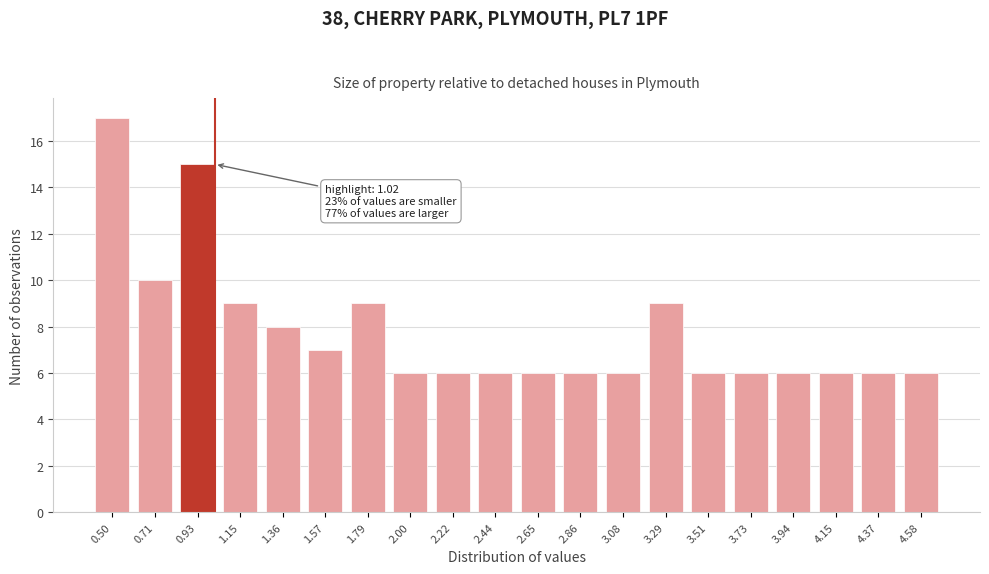

Reading right to left, transcribe all the data shown in this chart.

4.58=6	4.37=6	4.15=6	3.94=6	3.73=6	3.51=6	3.29=9	3.08=6	2.86=6	2.65=6	2.44=6	2.22=6	2.00=6	1.79=9	1.57=7	1.36=8	1.15=9	0.93=15	0.71=10	0.50=17